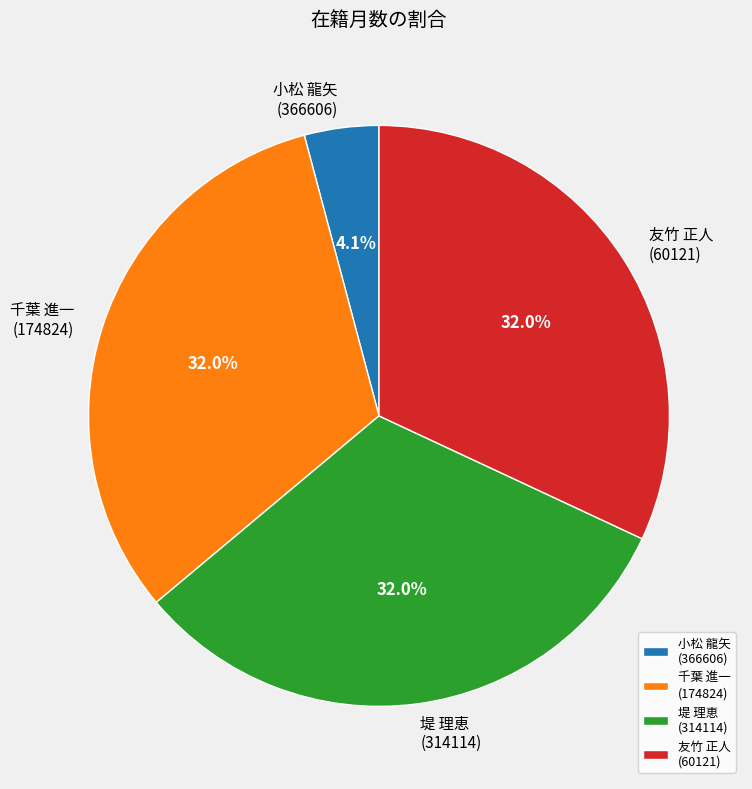

How many slices are in this pie chart?

4